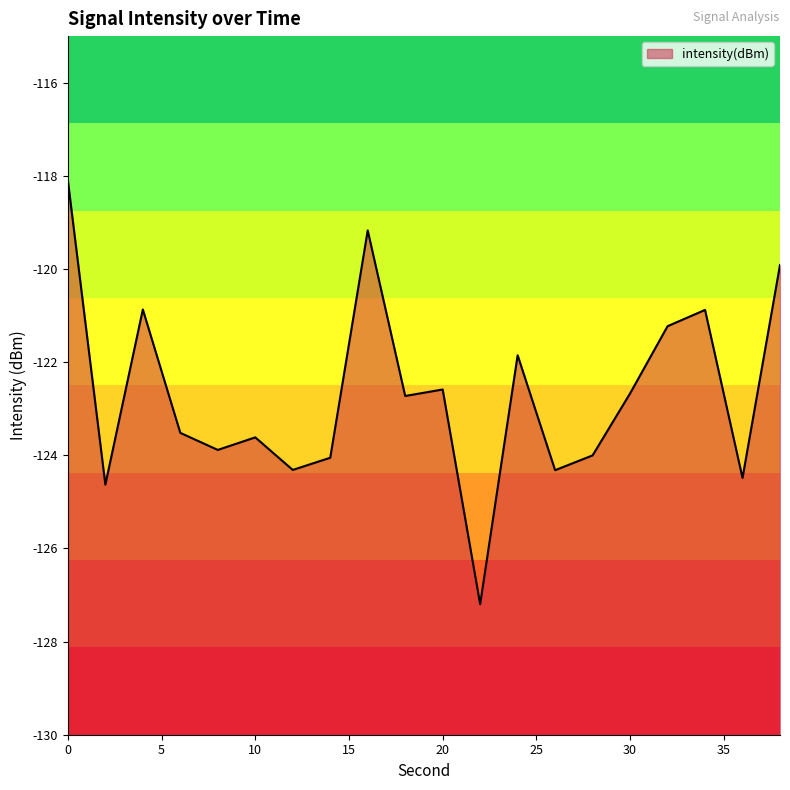

Rank the categories by value from highest to lowest.

0, 16, 38, 4, 34, 32, 24, 20, 30, 18, 6, 10, 8, 28, 14, 12, 26, 36, 2, 22